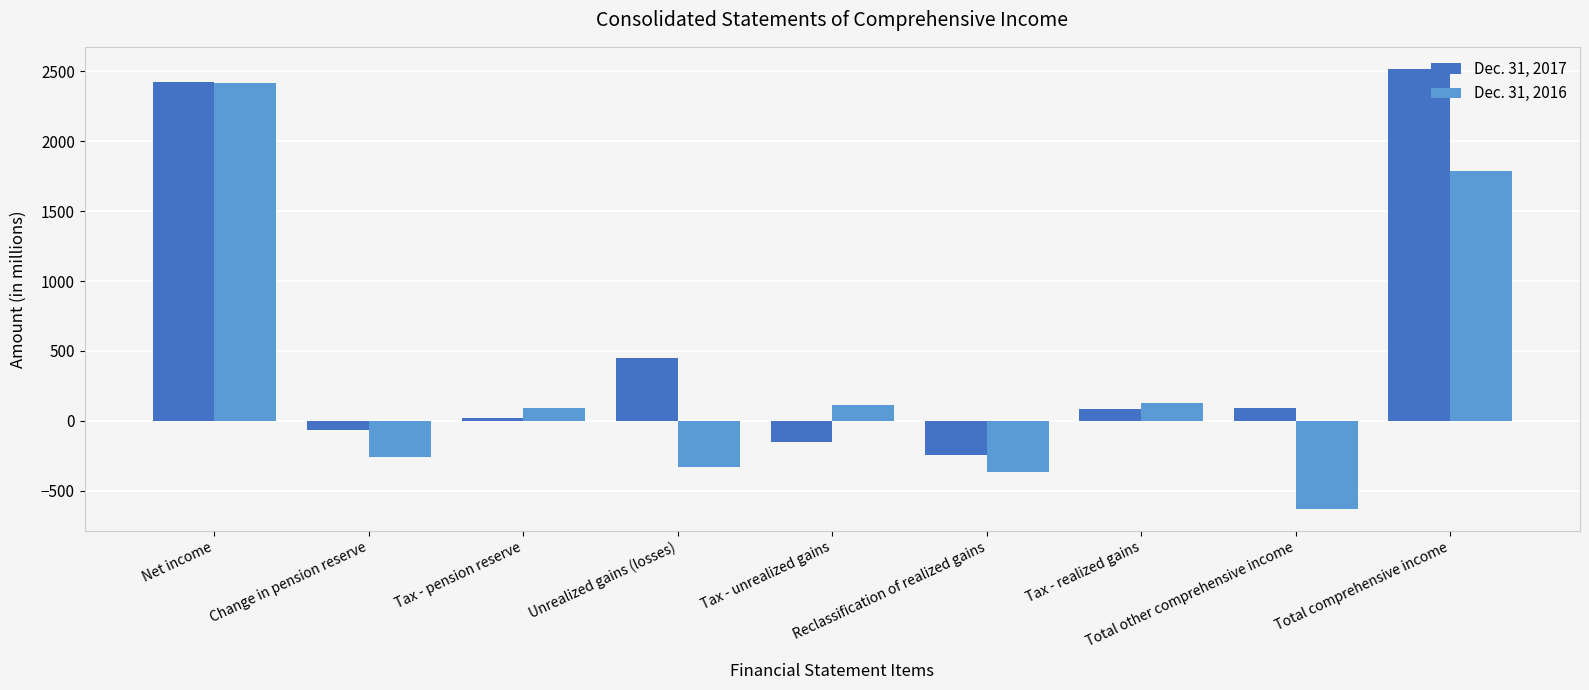

What is the average value of the Dec. 31, 2016 series?

327